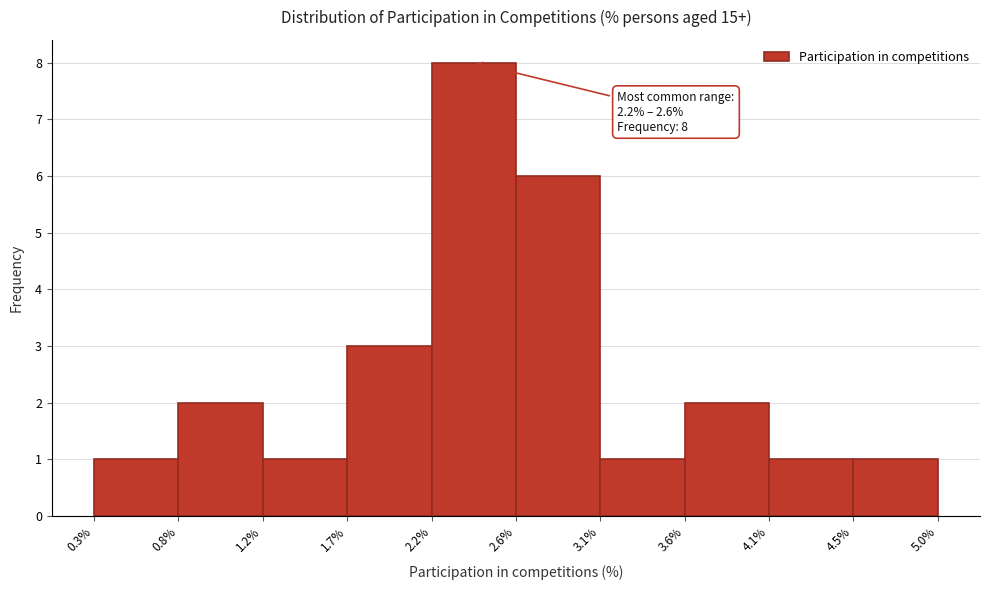

Which range on the x-axis has the tallest bar?

2.2% to 2.6%